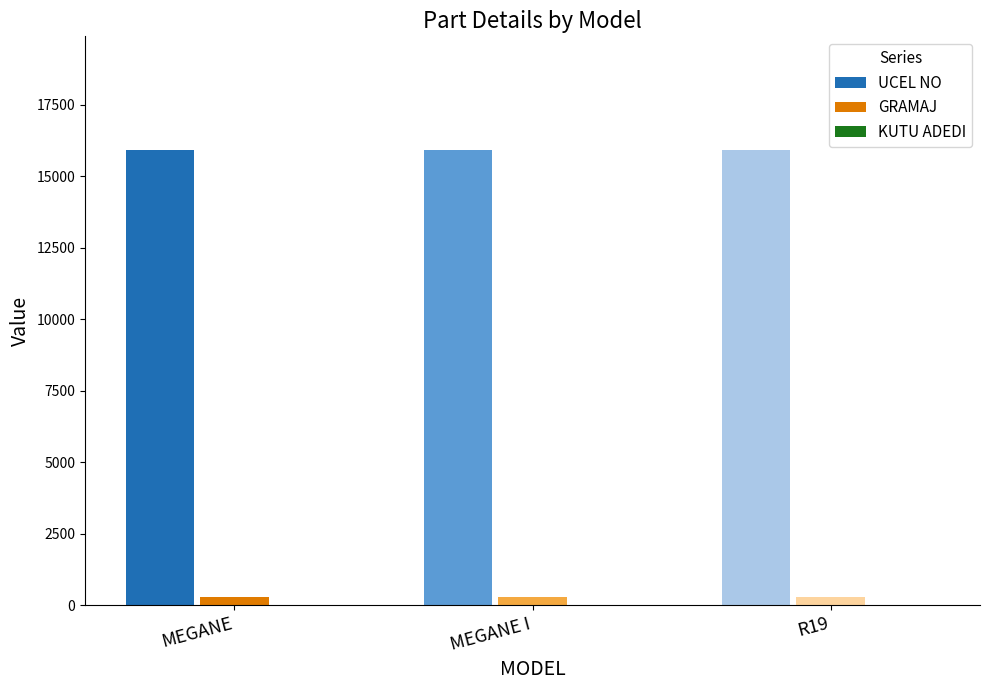

What position from the right is R19?

1